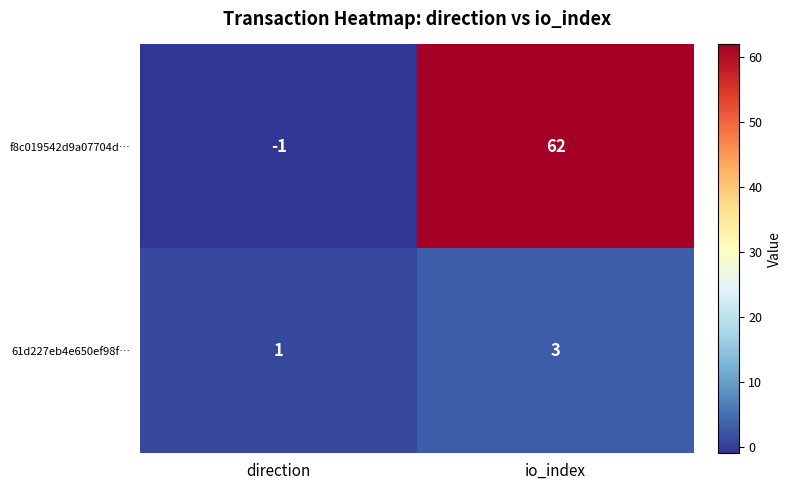

Rank the series by their average value, from highest to lowest.

f8c019542d9a07704d…, 61d227eb4e650ef98f…